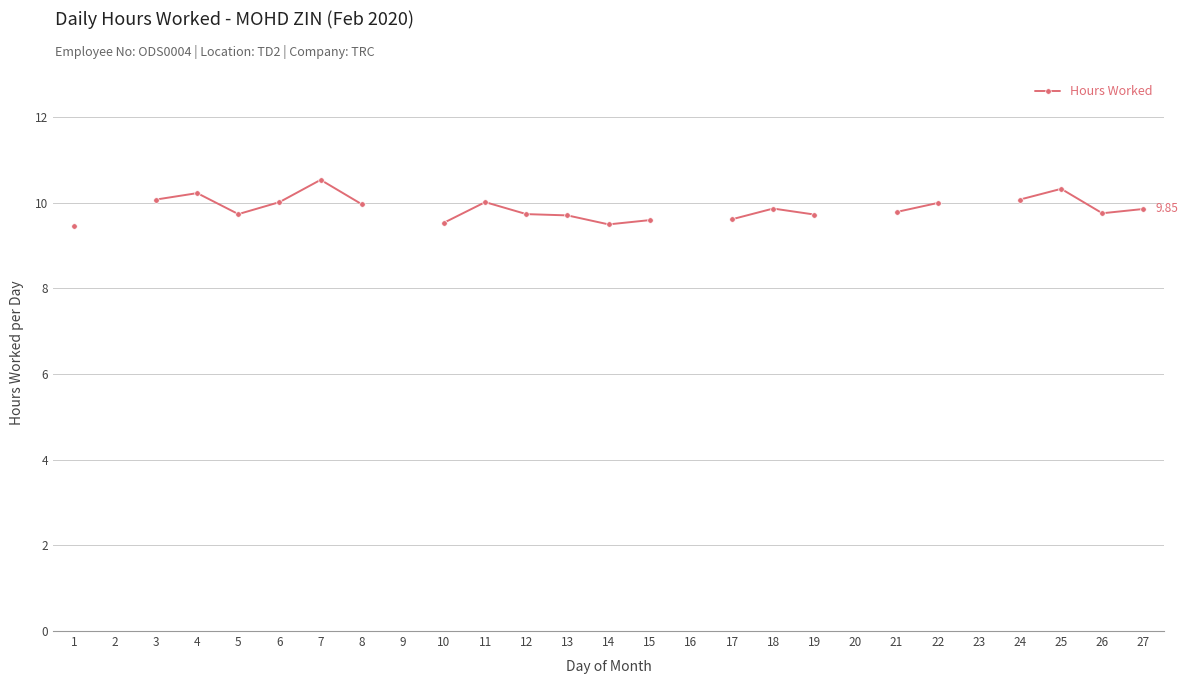

How many lines are shown in the chart?

1